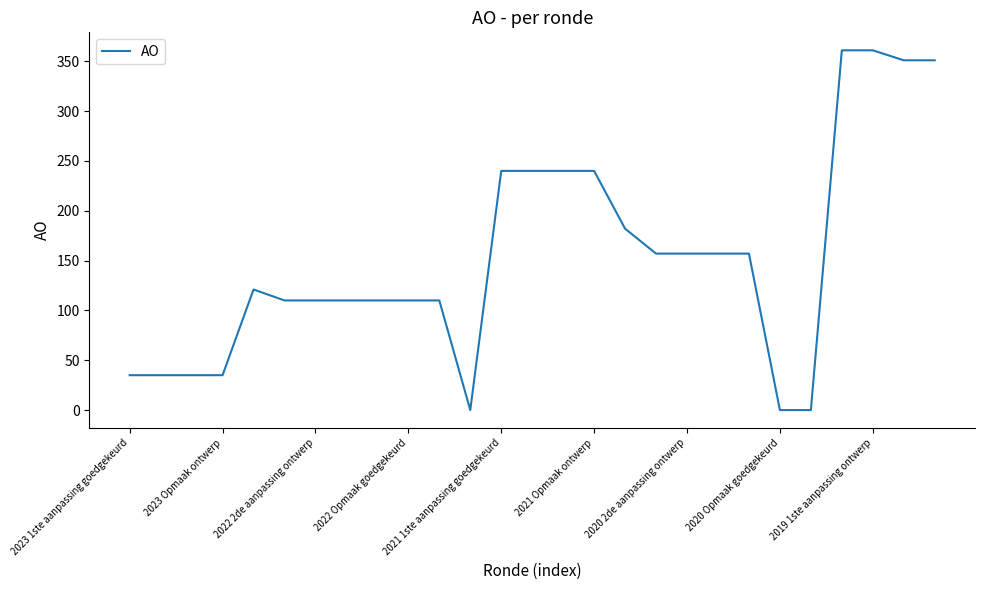

What is the greatest value displayed?

361